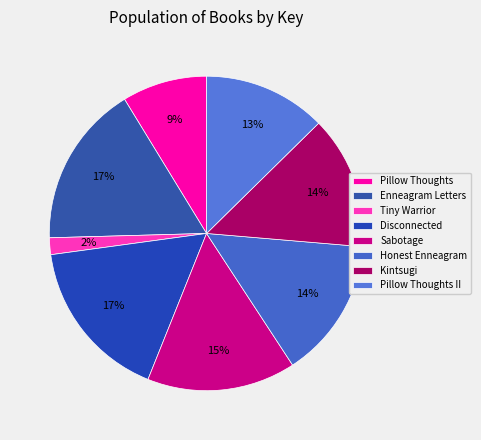

What is the ratio of the value at Disconnected to the value at Kintsugi?

1.2